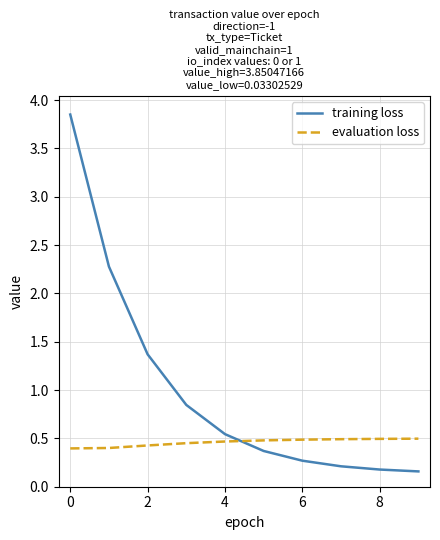

List the series in order of their overall mean, highest first.

training loss, evaluation loss